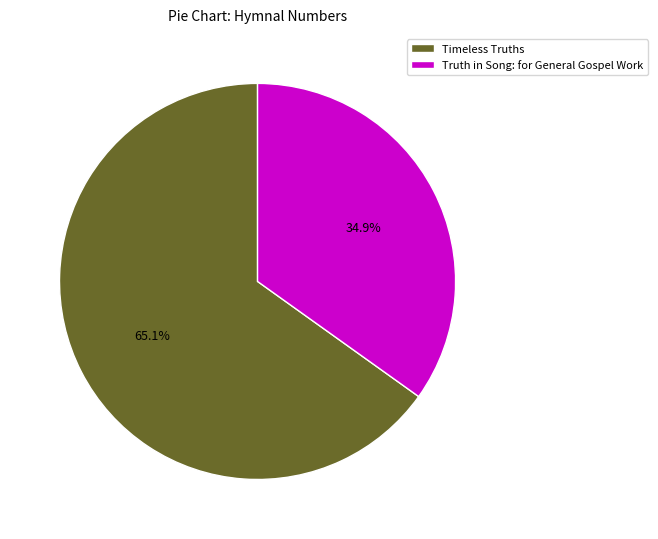

True or false: Timeless Truths accounts for 65% of the total.

True